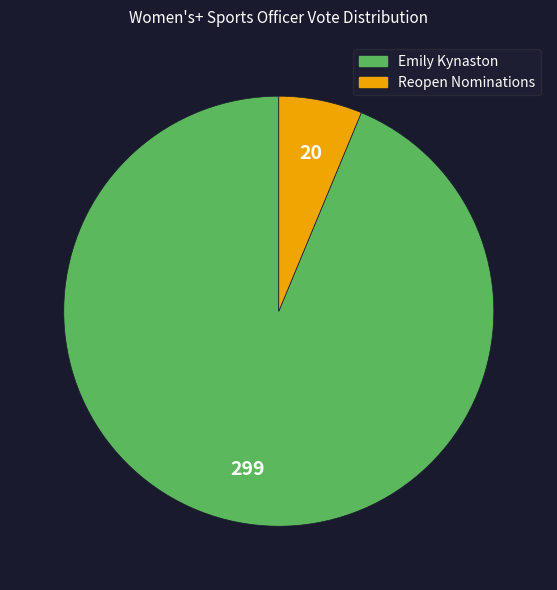

True or false: Reopen Nominations accounts for 6% of the total.

True